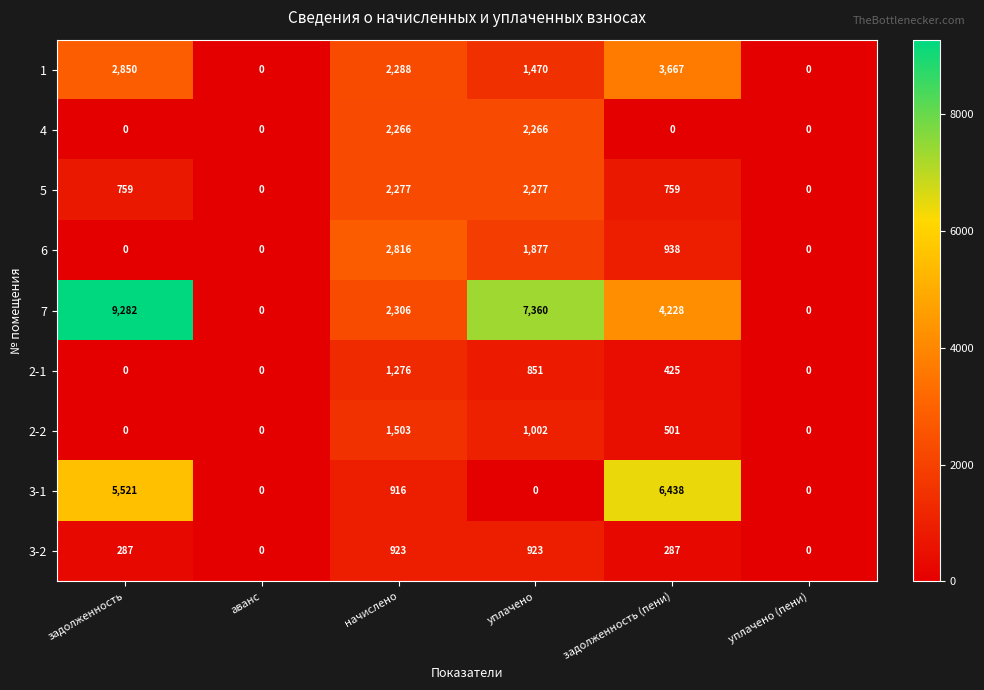

What is the greatest value displayed?

9282